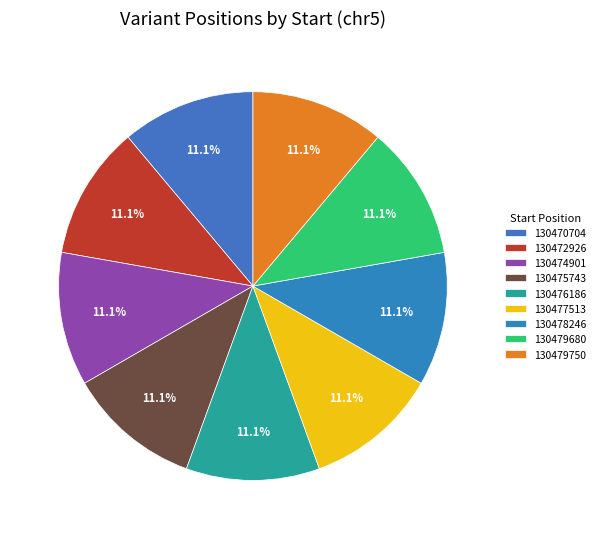

The 130470704 slice represents 11% of the pie. True or false?

True